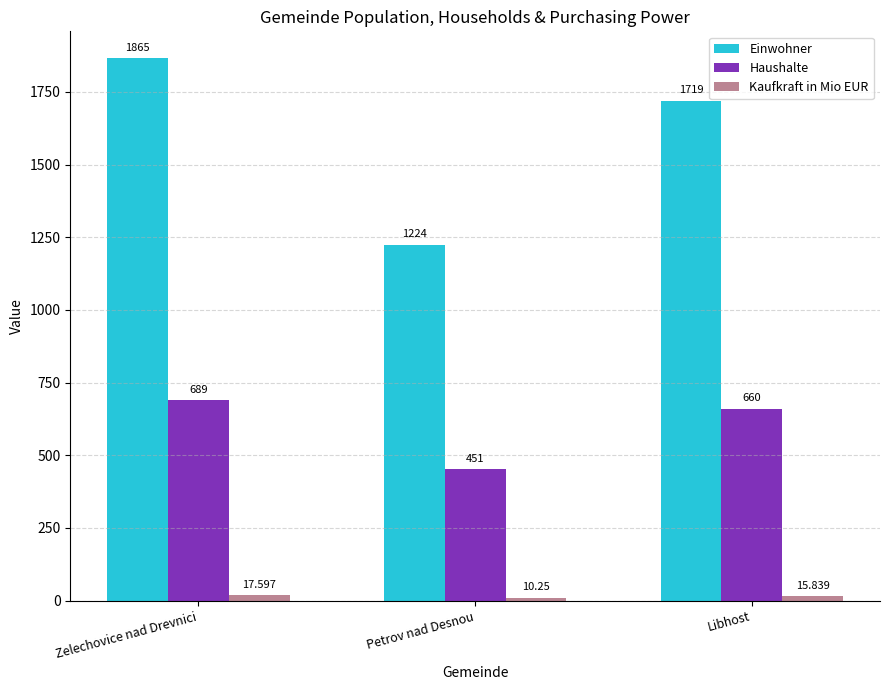

At how many categories does at least one series exceed 1070?

3